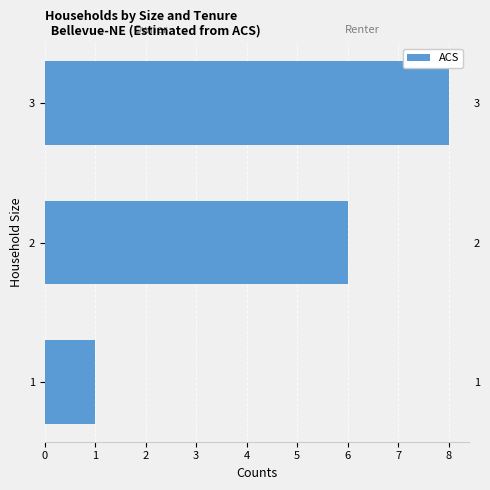

Read the value at 1.

1